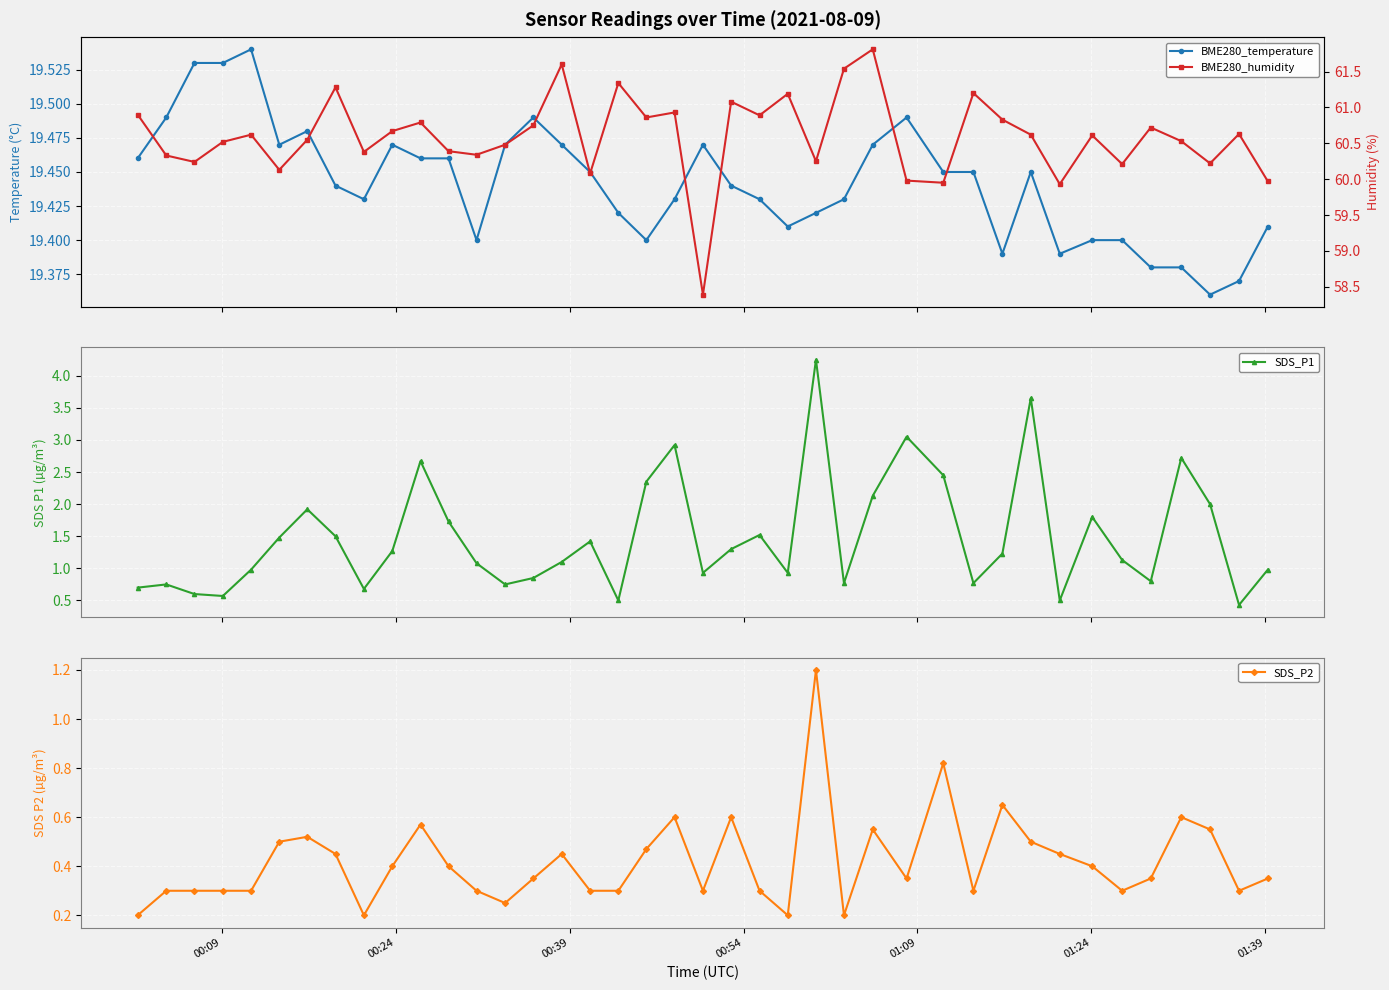

What is the value of the SDS_P2 point at the 10th from the left?

0.4